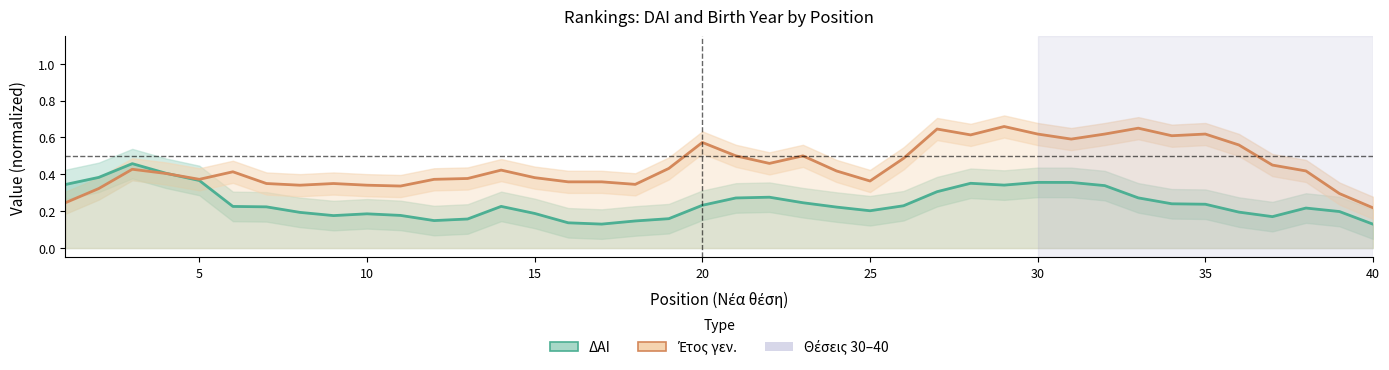

Count the number of data series in this chart.

2